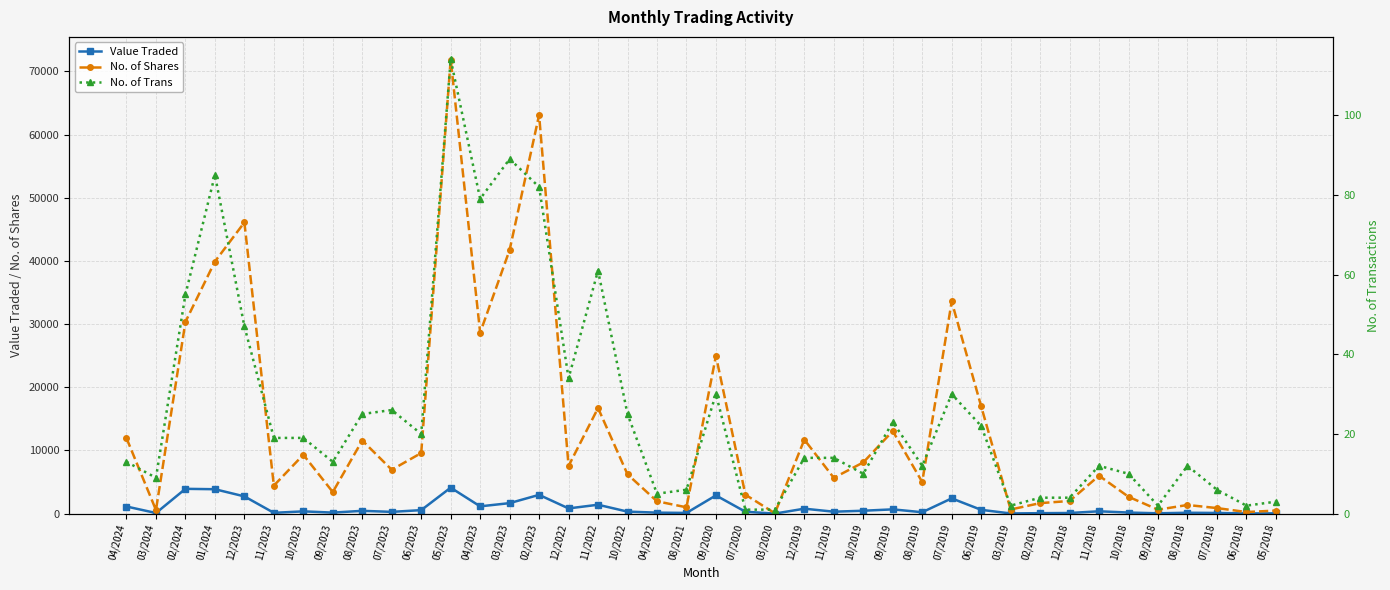

List the series in order of their peak value, lowest first.

No. of Trans, Value Traded, No. of Shares